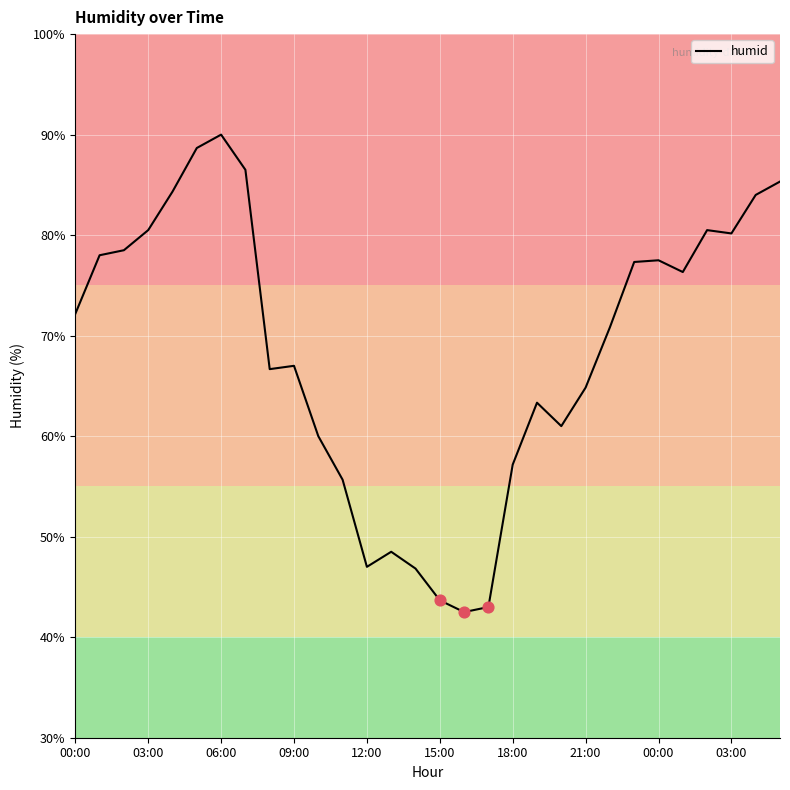

What is the minimum value shown in the chart?

42.5